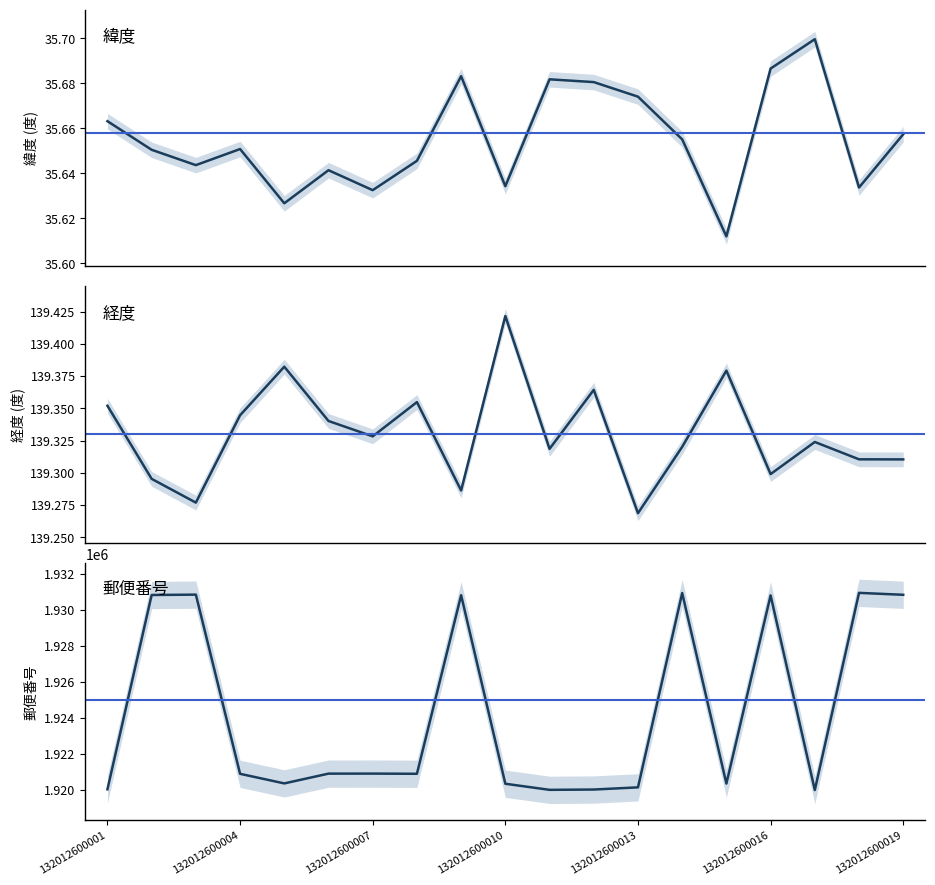

Does the chart display data point markers on the line(s)?

No